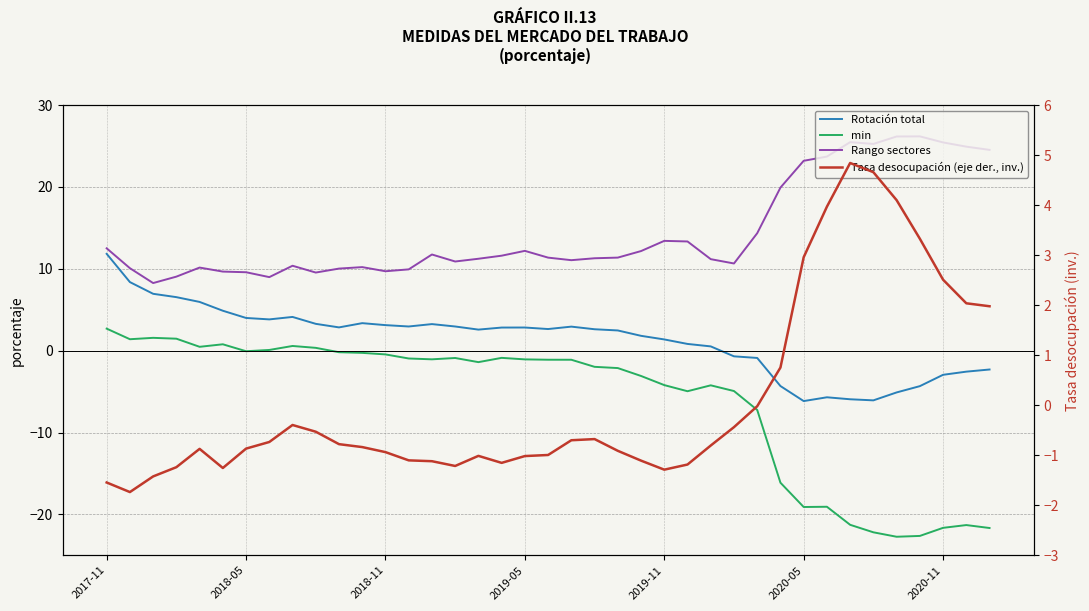

What is the difference between the Rotación total values at 12 and 7?

0.7